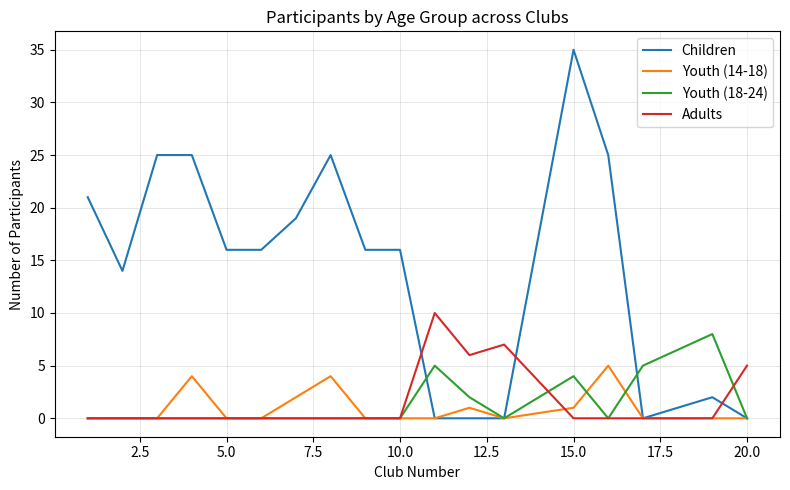

List the series in order of their peak value, lowest first.

Youth (14-18), Youth (18-24), Adults, Children